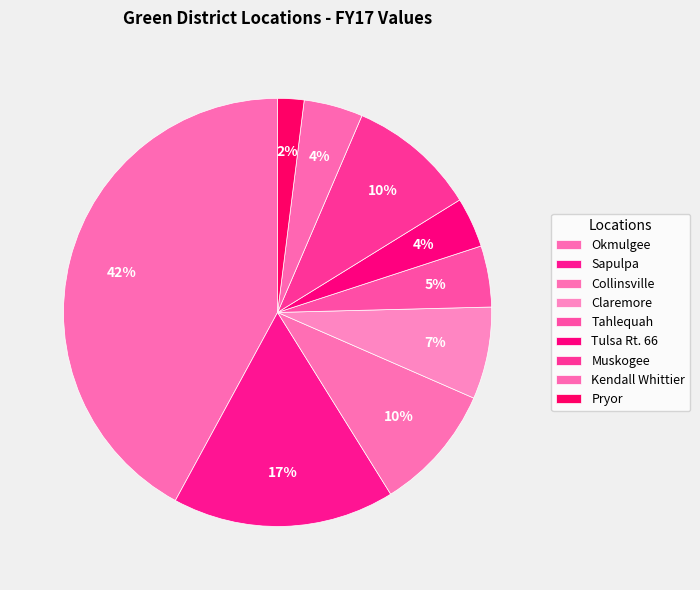

Combined, do Sapulpa and Tahlequah account for over 50%?

No